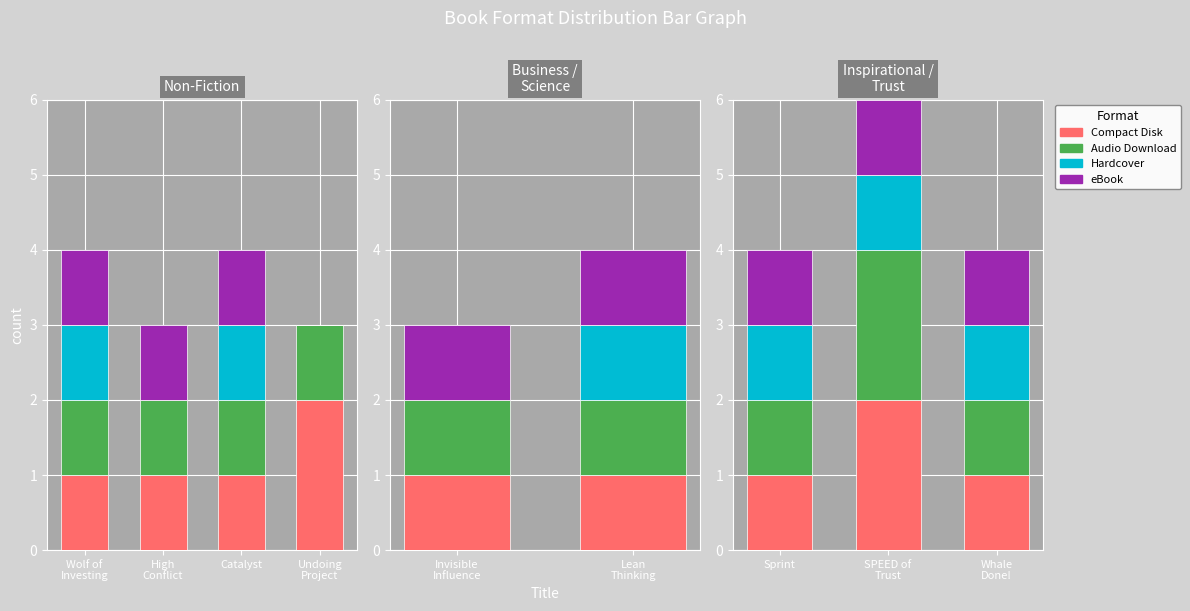

Where is Audio Download nearest to the value 1?

Sprint